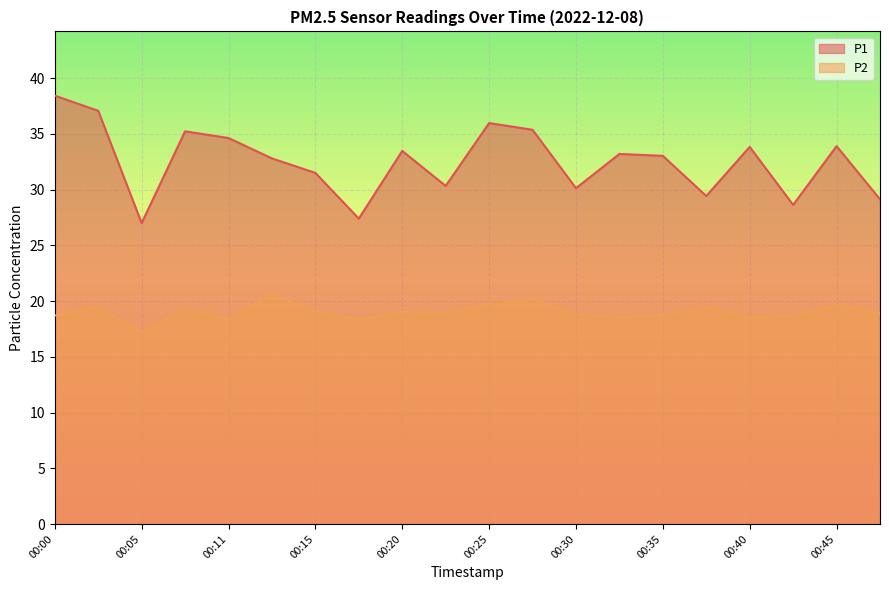

At 00:47, list the series in order from largest to smallest.

P1, P2